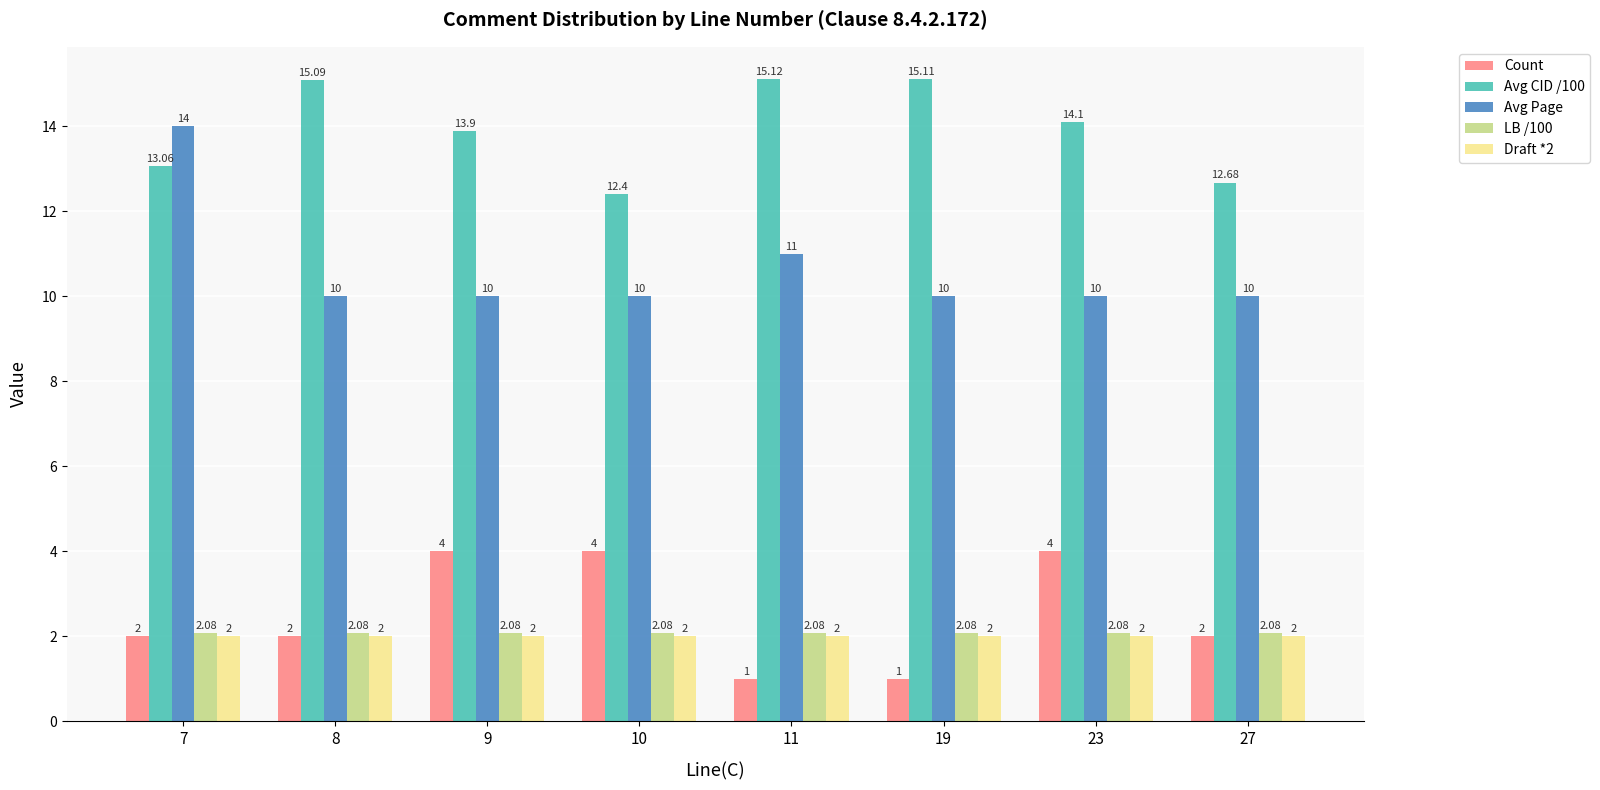

What is the highest value of the Avg Page series?

14.0